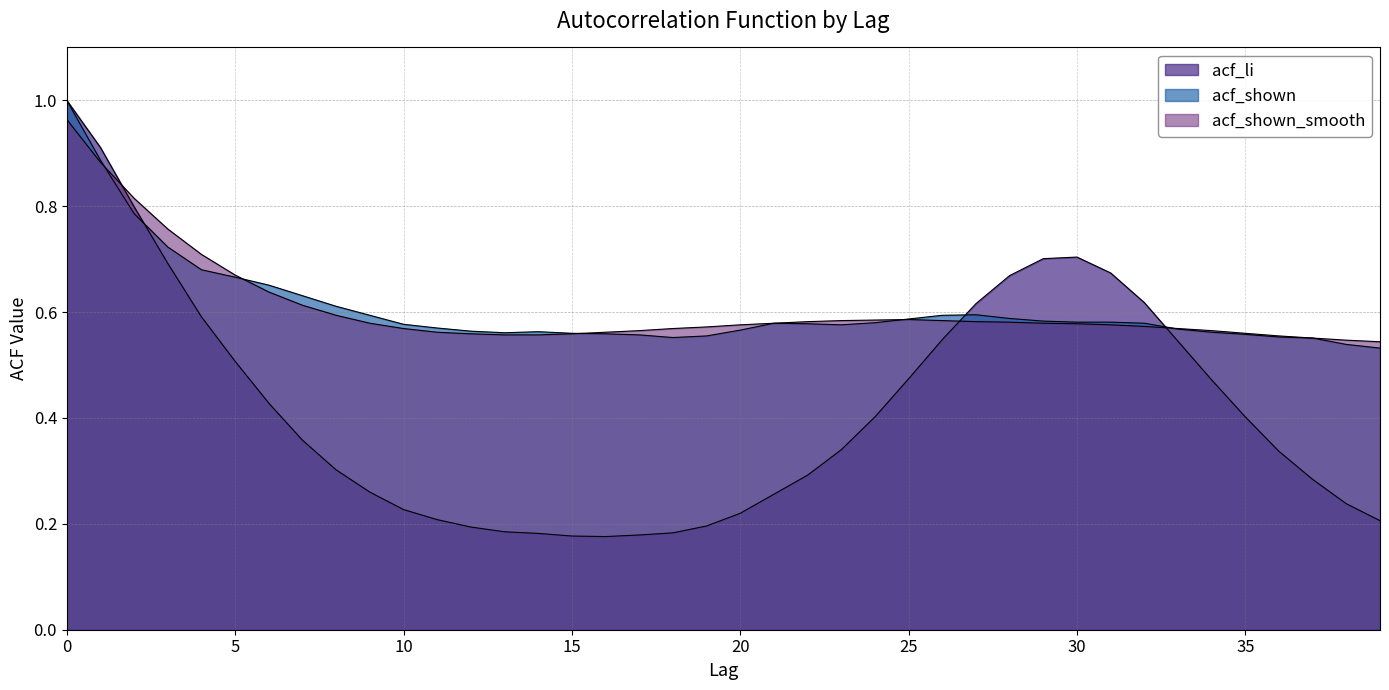

What is the lowest value of the acf_shown_smooth series?

0.5